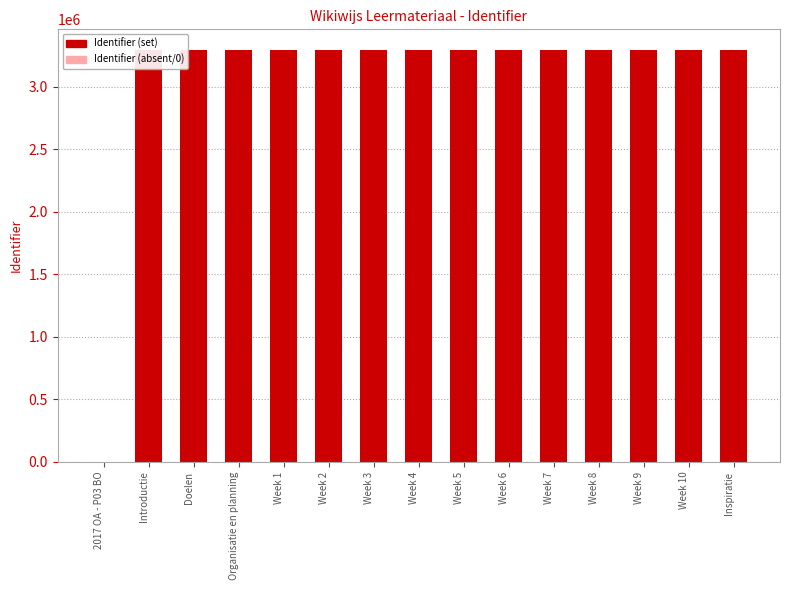

Is it true that the value at Week 10 is 3292917?

True